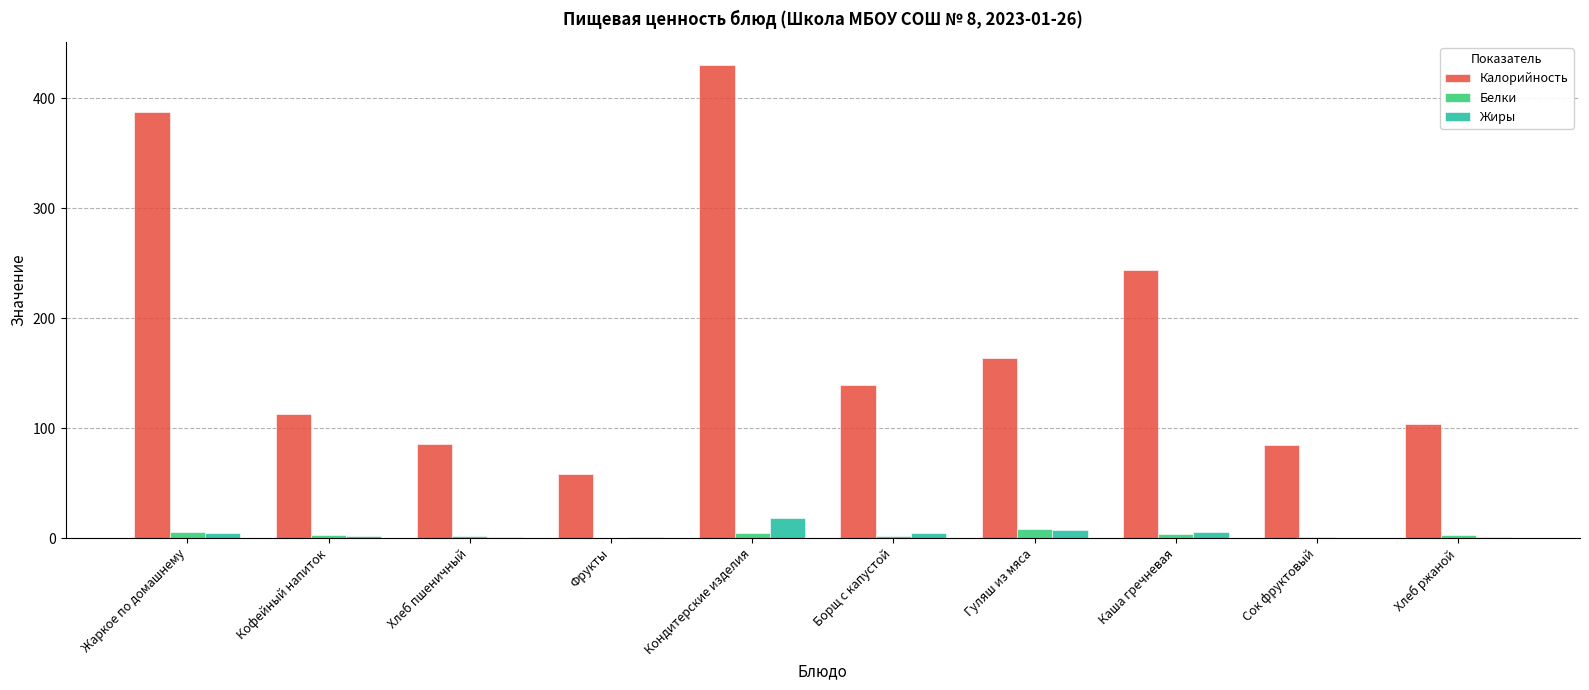

Is it true that Жиры equals 0.1 at Сок фруктовый?

True